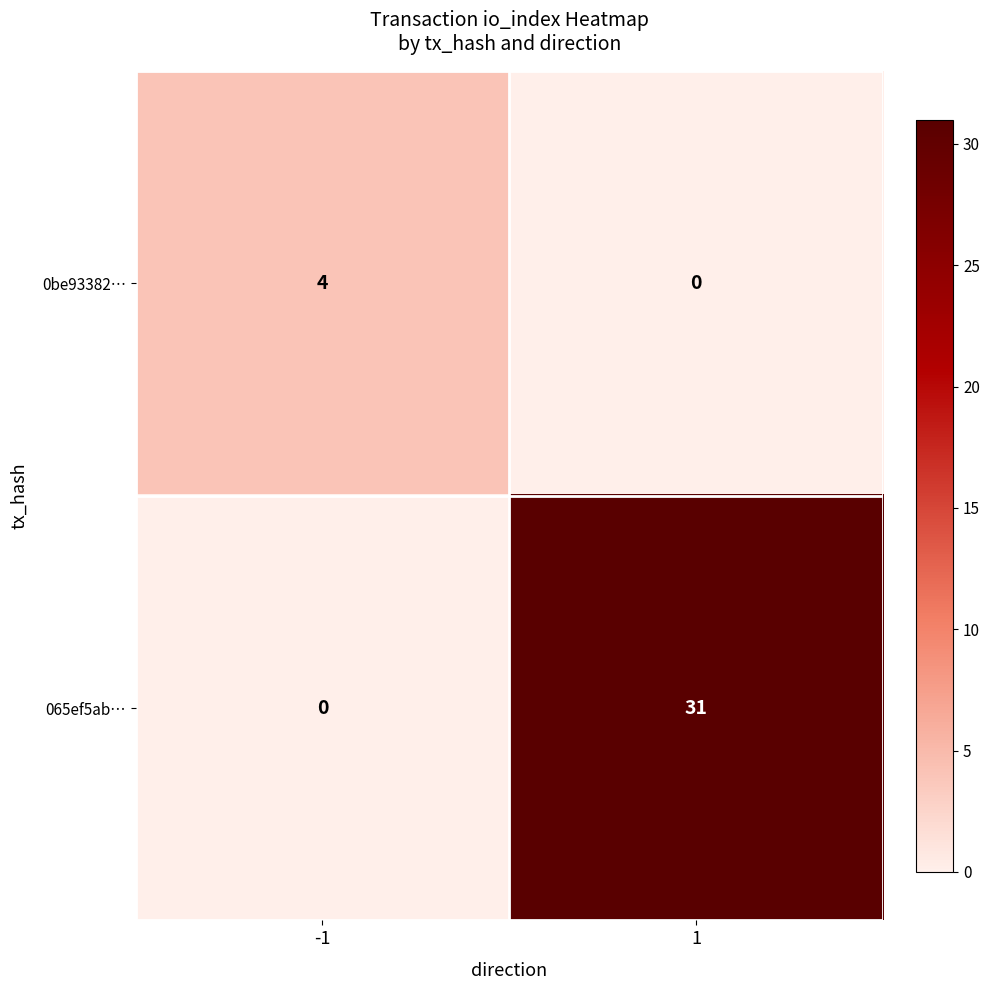

What is the difference between the highest and lowest values at 1?

31